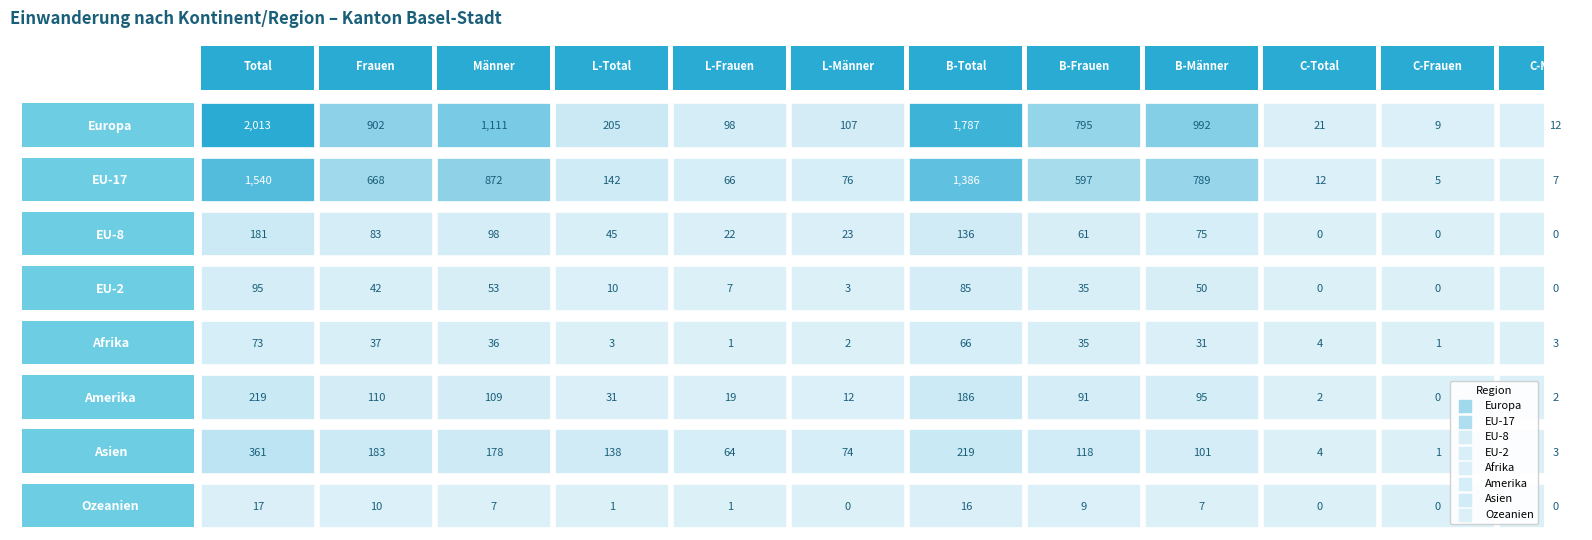

What is the average value of the EU-8 series?

60